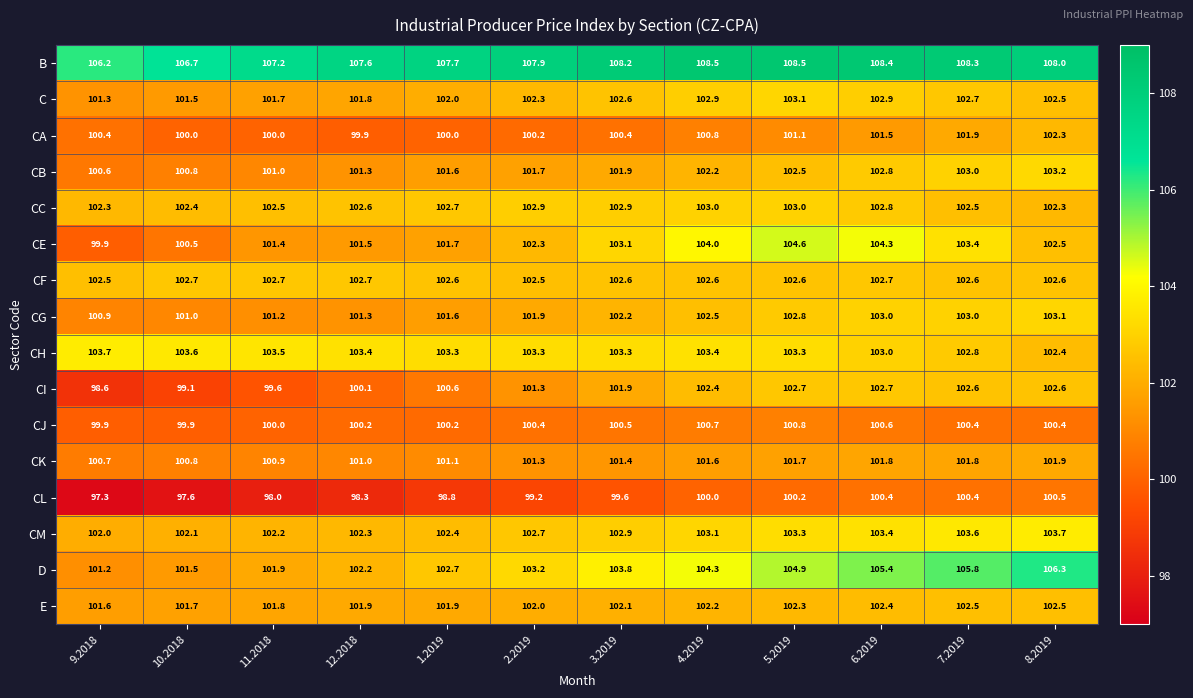

What is the spread (max minus min) of values at 3.2019?

8.6